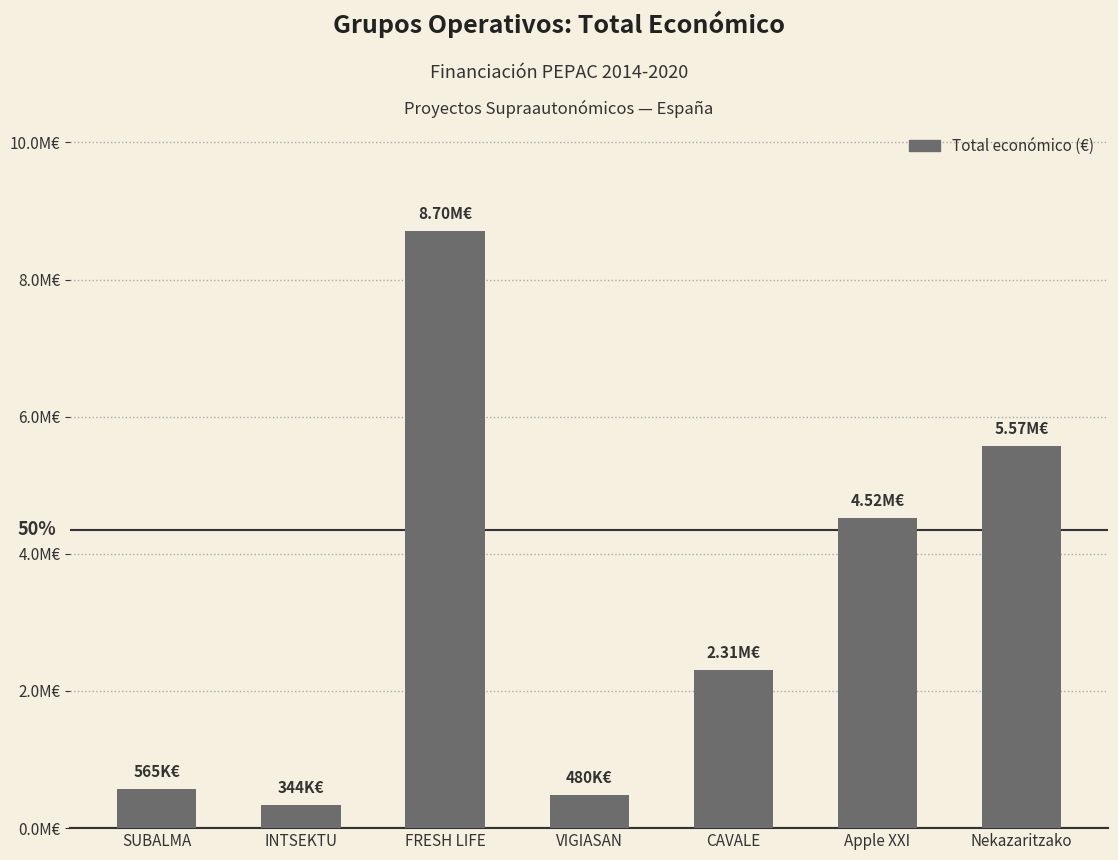

Does the chart contain any negative values?

No